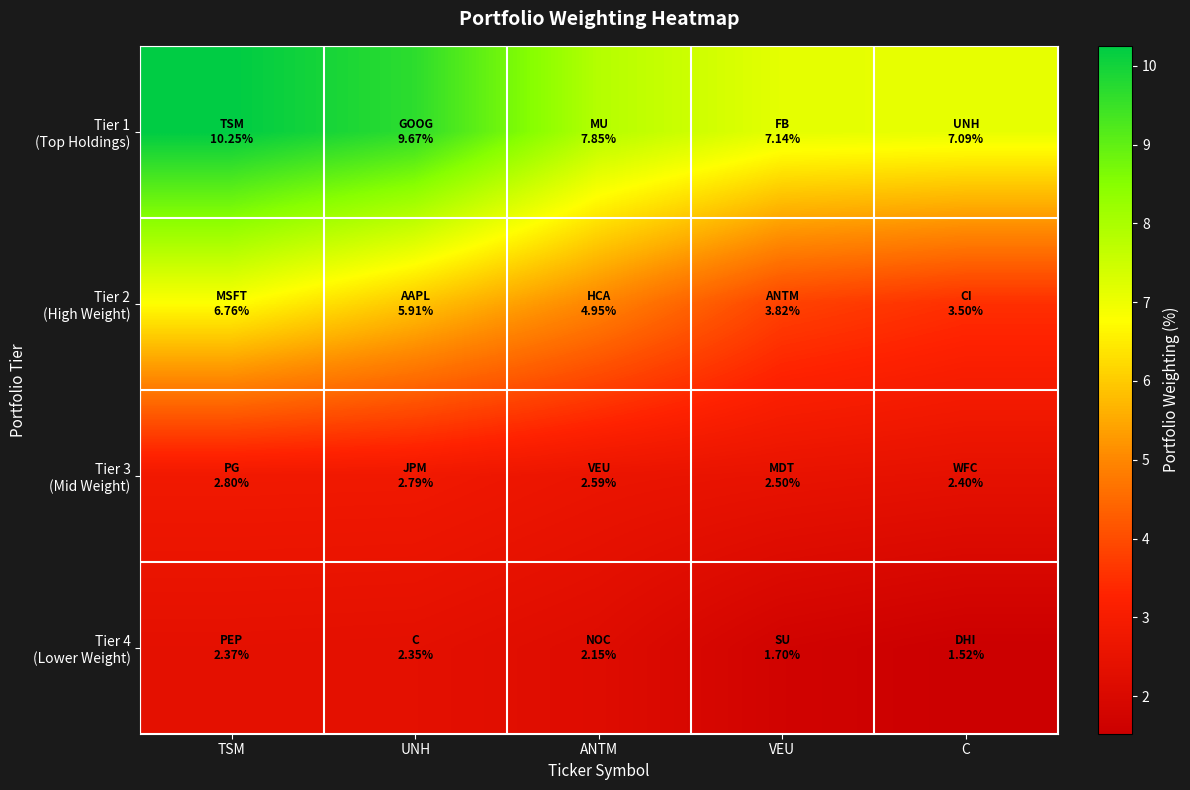

Which label corresponds to the largest value in the chart?

TSM